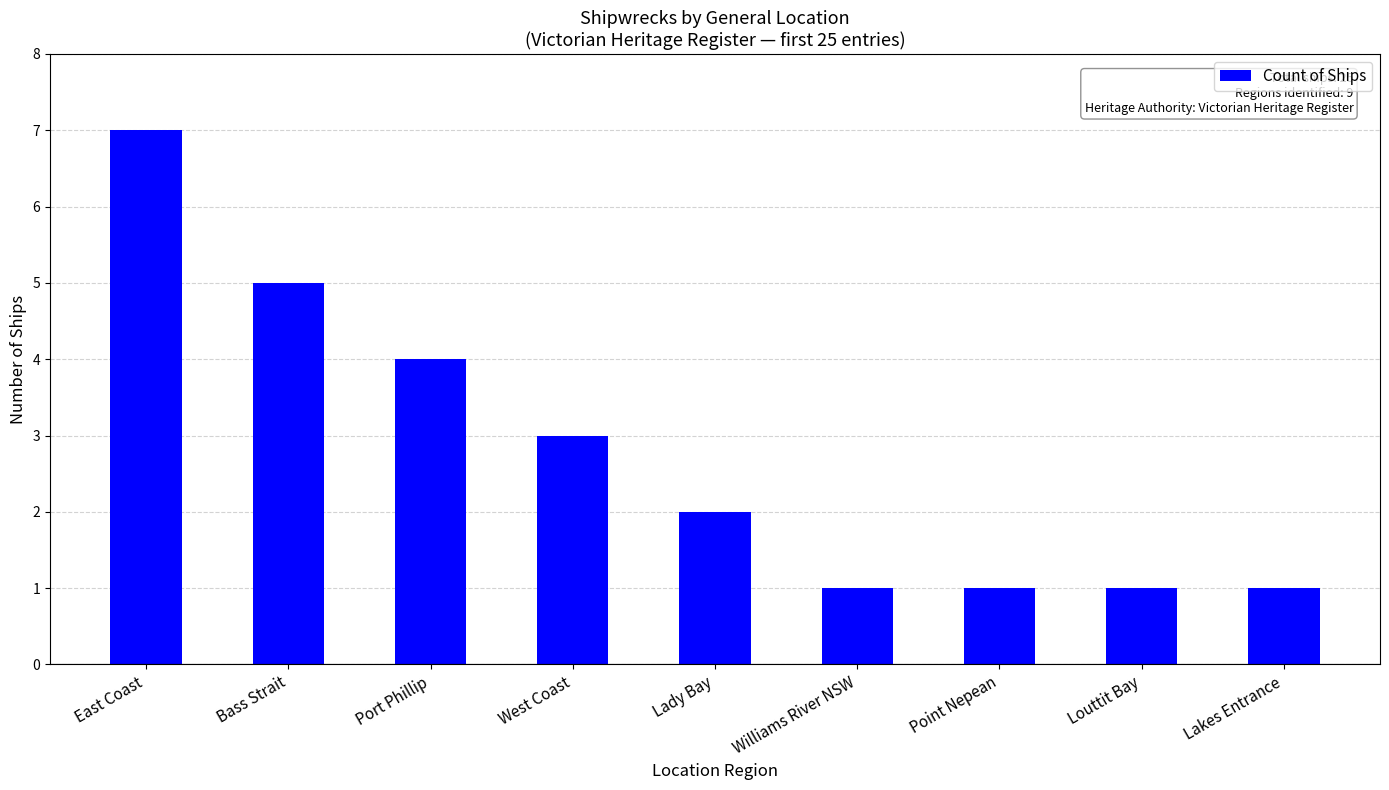

Read the value at Lakes Entrance.

1